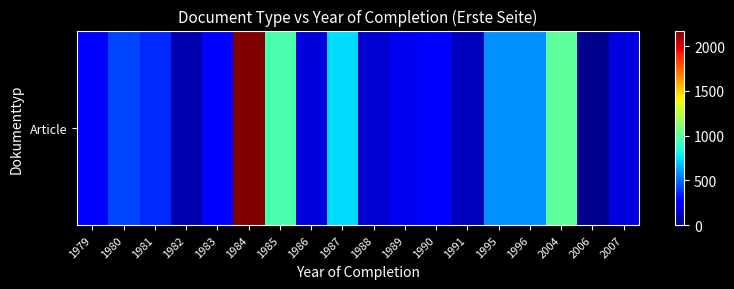

Rank the categories by value from lowest to highest.

2006, 1982, 1991, 1988, 1986, 2007, 1989, 1979, 1983, 1990, 1981, 1980, 1995, 1996, 1987, 1985, 2004, 1984